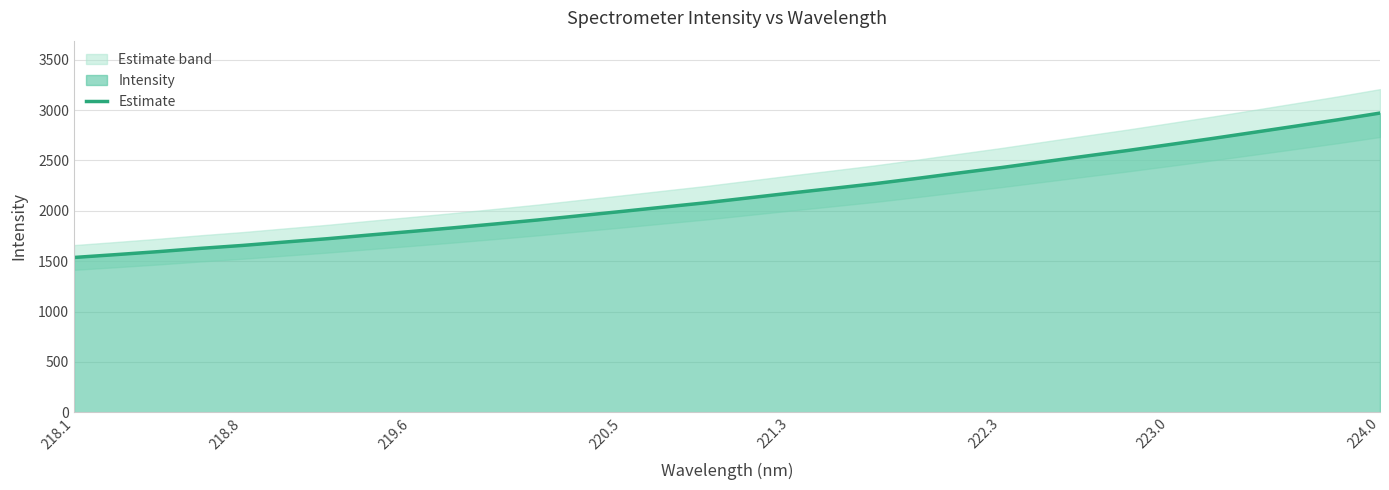

True or false: Estimate has a value of 1795.1 at 219.6.

True